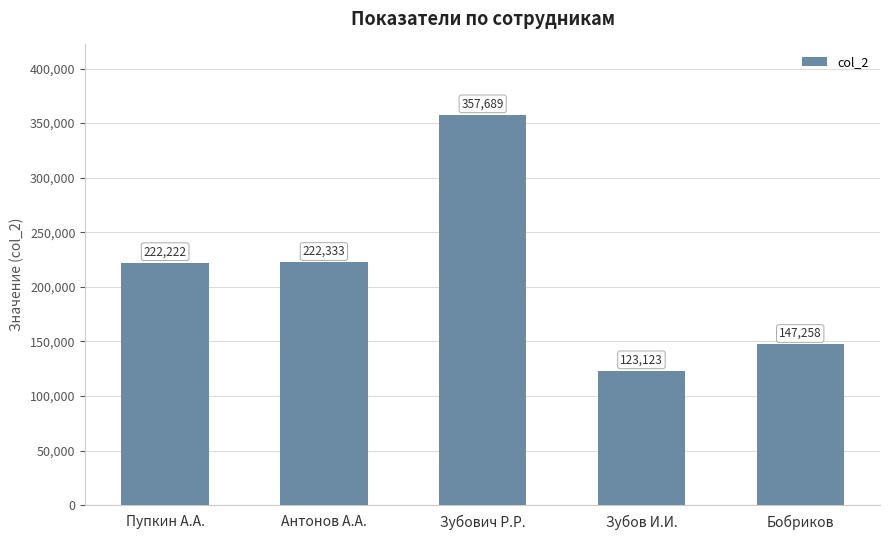

How many values are below 222222?

2